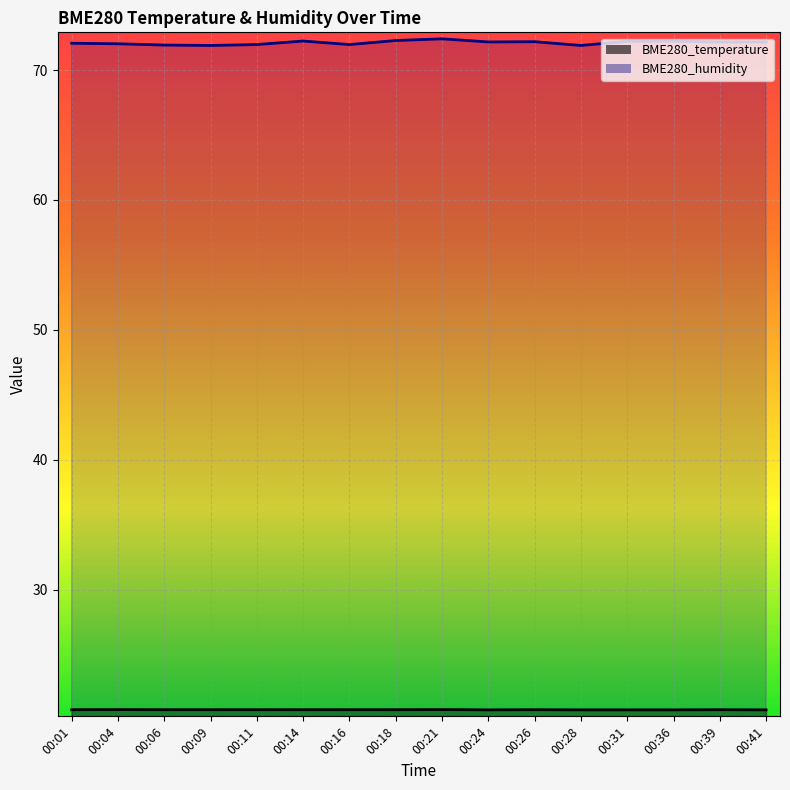

Which category has the lowest value in the BME280_temperature series?

00:24